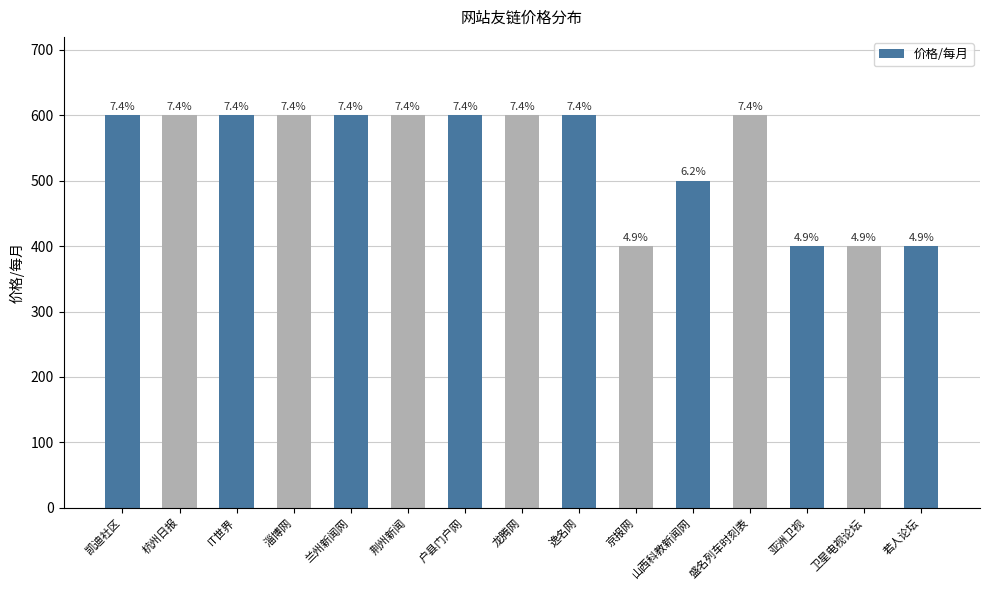

What is the average value?

540